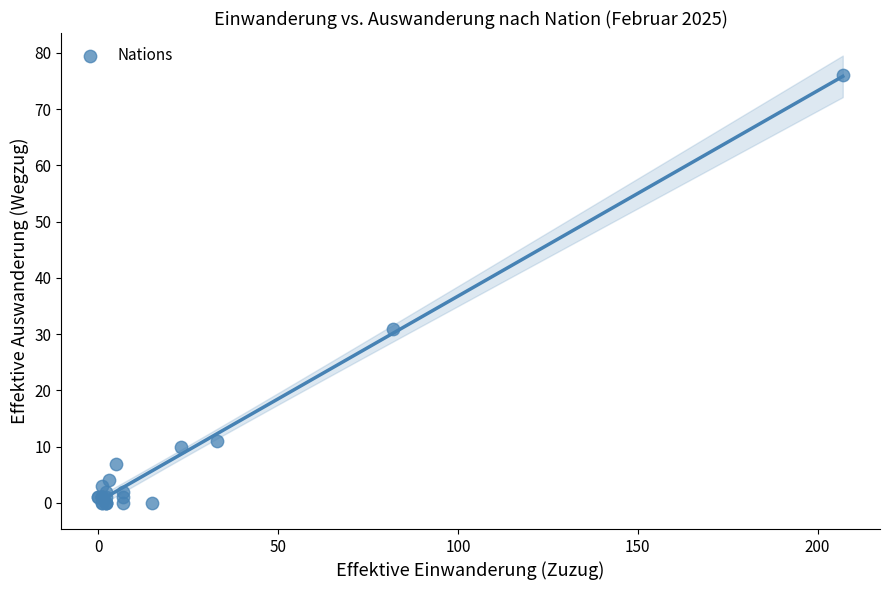

What Y value in the scatter plot is closest to 38?

31